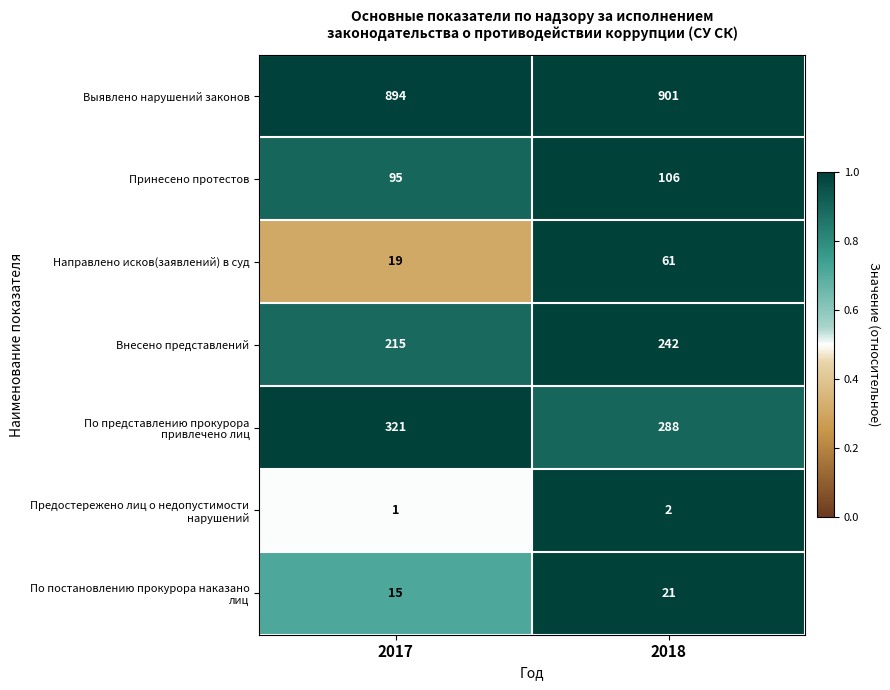

What is the approximate value of Принесено протестов at 2017?

95